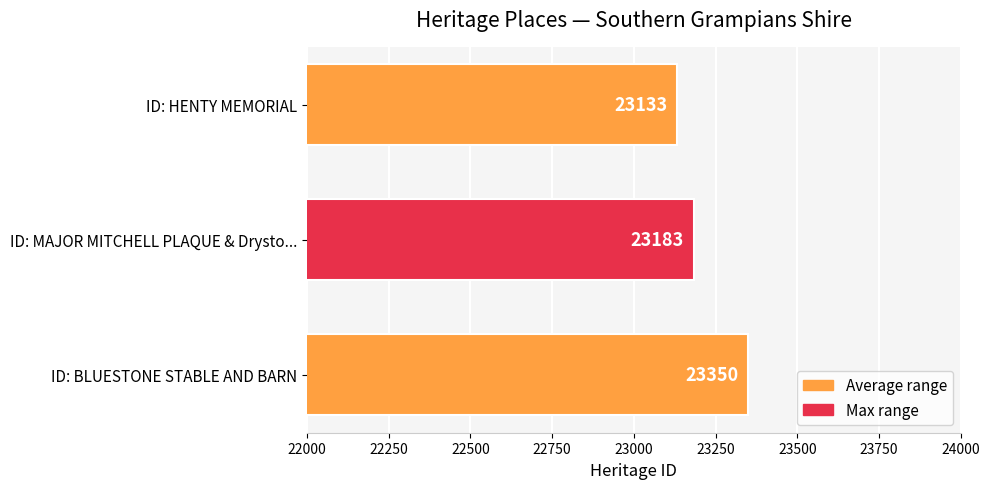

The value at ID: HENTY MEMORIAL is 23133. True or false?

True